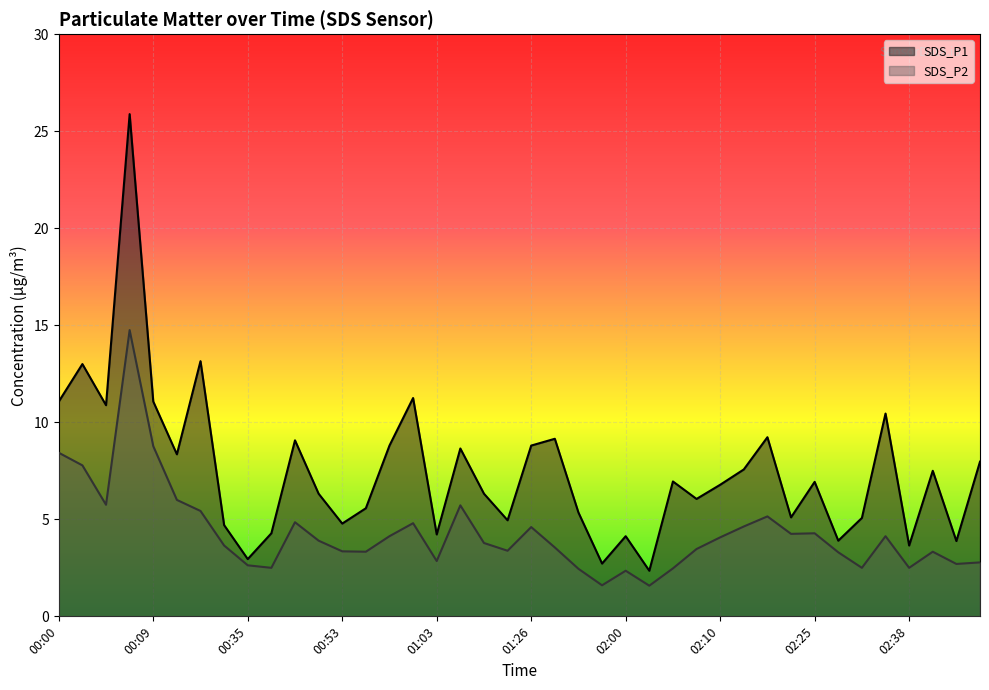

At which label does SDS_P2 reach its peak?

00:07